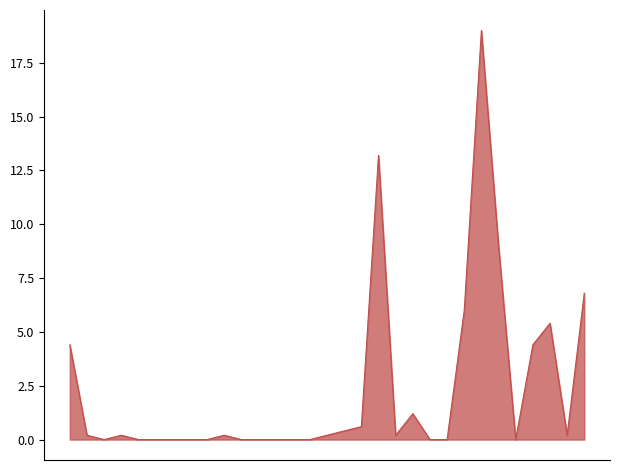

What is the maximum value shown in the chart?

19.0